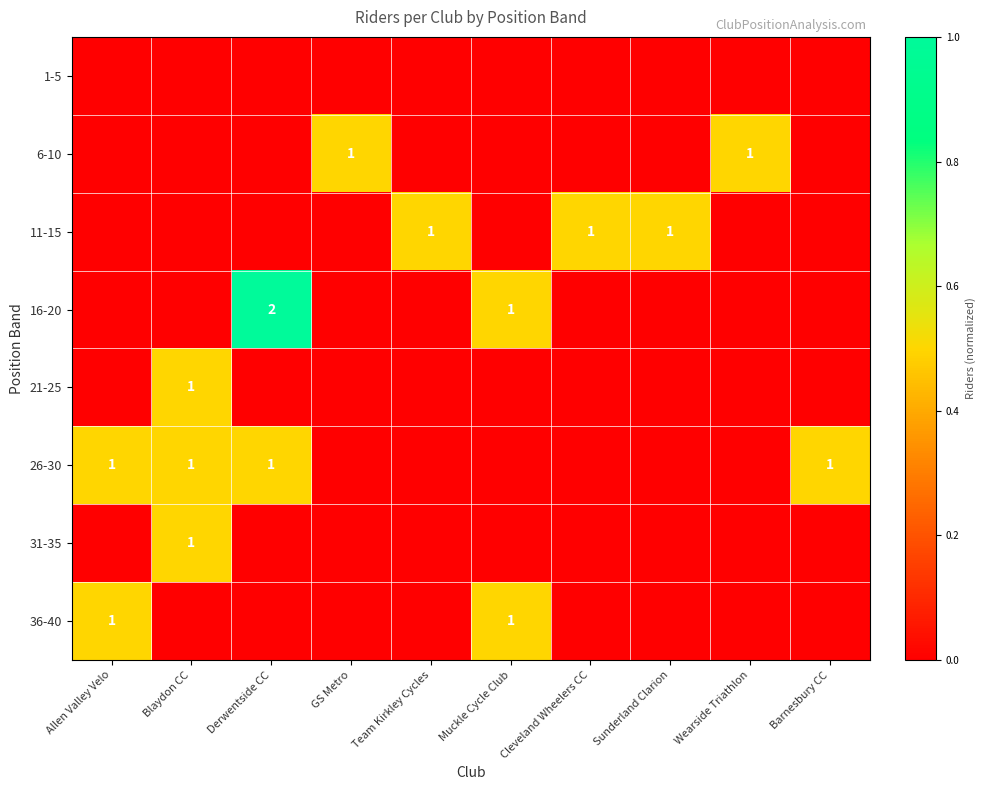

Which series has the widest spread of values?

16-20